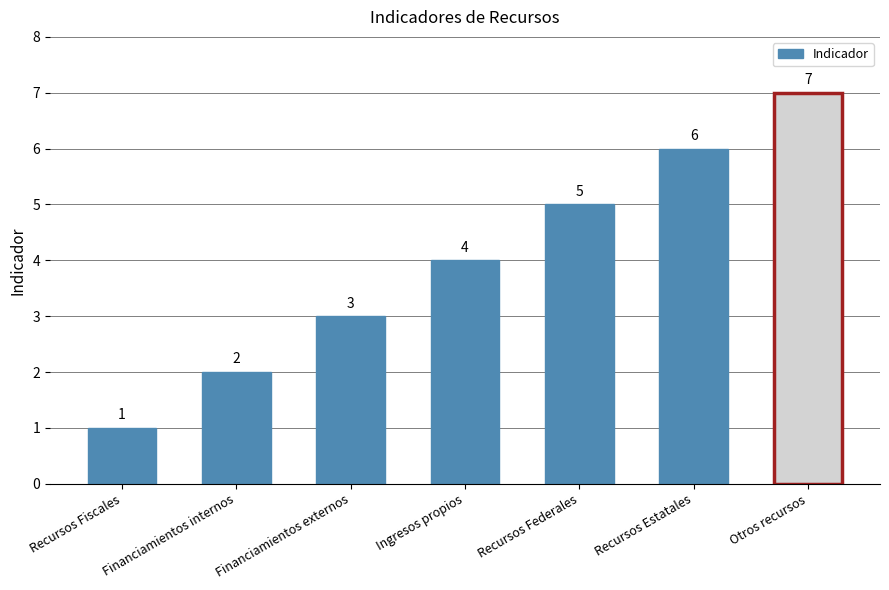

Reading left to right, what are all the values shown in this chart?

Recursos Fiscales=1	Financiamientos internos=2	Financiamientos externos=3	Ingresos propios=4	Recursos Federales=5	Recursos Estatales=6	Otros recursos=7